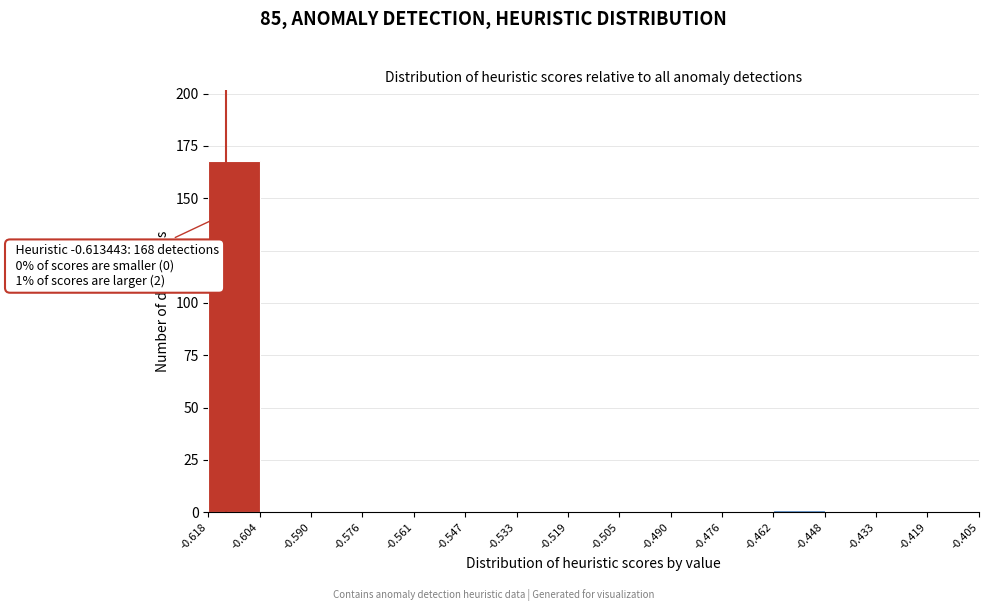

Over which range of the x-axis is the bar tallest?

-0.618 to -0.604